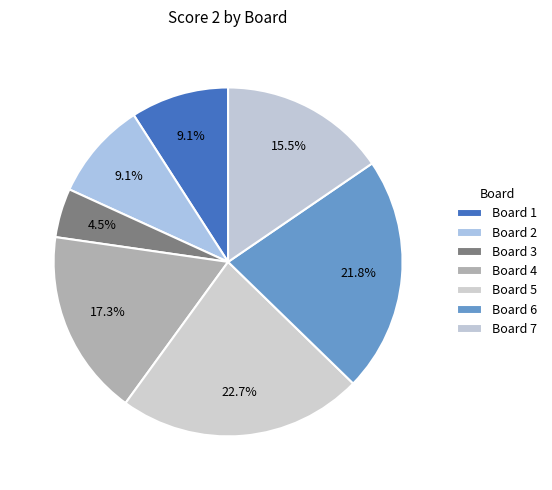

Count the number of slices in the pie.

7